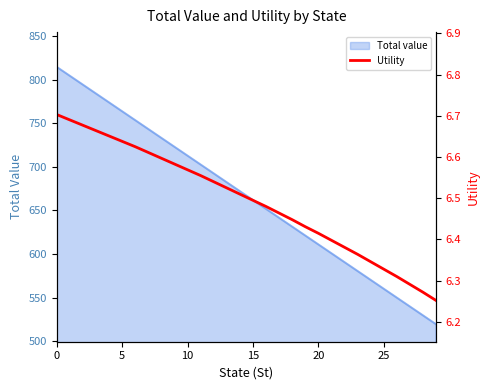

Is it true that Total value equals 661.8 at 15?

True